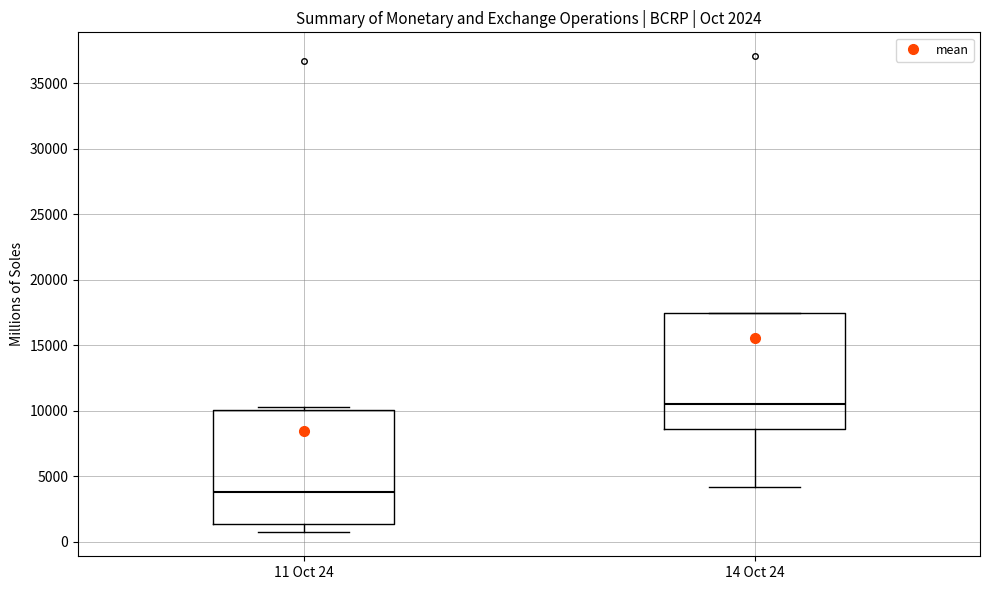

Which box's median line is the highest?

14 Oct 24